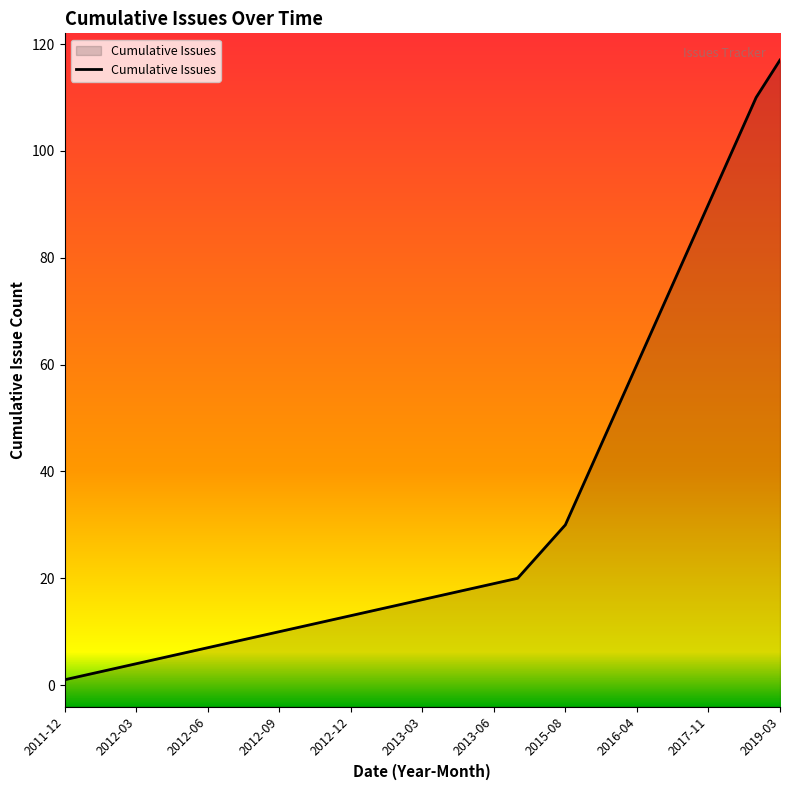

Which category has the highest value across all series?

2019-03